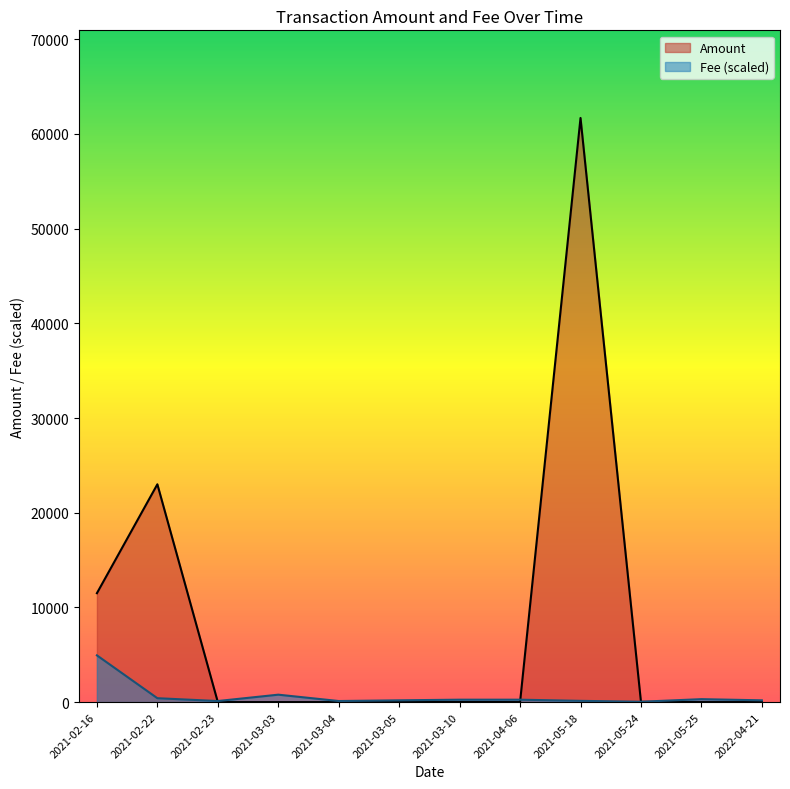

How many lines are shown in the chart?

2